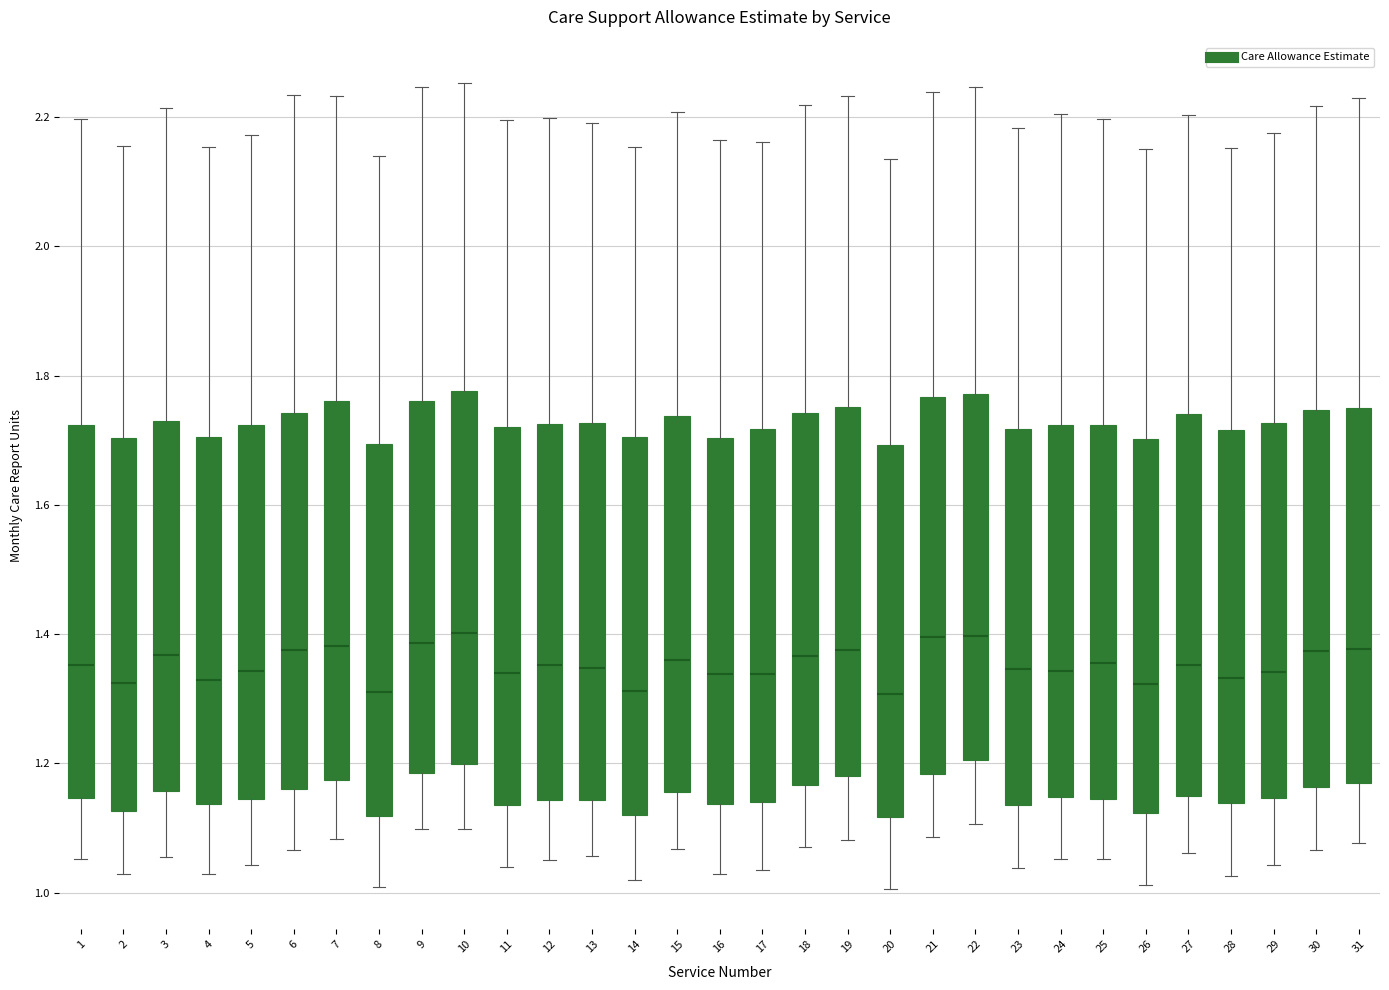

Reading left to right, read every box against the y-axis: the position of its median line, the range the box covers, and the ends of its whiskers. The values are not printed on the chart, so give them approximately, as read against the axis.

1: median 1.36, box 1.14 to 1.72, whiskers 1.06 to 2.20
2: median 1.32, box 1.12 to 1.70, whiskers 1.02 to 2.16
3: median 1.36, box 1.16 to 1.74, whiskers 1.06 to 2.22
4: median 1.32, box 1.14 to 1.70, whiskers 1.02 to 2.16
5: median 1.34, box 1.14 to 1.72, whiskers 1.04 to 2.18
6: median 1.38, box 1.16 to 1.74, whiskers 1.06 to 2.24
7: median 1.38, box 1.18 to 1.76, whiskers 1.08 to 2.24
8: median 1.32, box 1.12 to 1.70, whiskers 1.00 to 2.14
9: median 1.38, box 1.18 to 1.76, whiskers 1.10 to 2.24
10: median 1.40, box 1.20 to 1.78, whiskers 1.10 to 2.26
11: median 1.34, box 1.14 to 1.72, whiskers 1.04 to 2.20
12: median 1.36, box 1.14 to 1.72, whiskers 1.06 to 2.20
13: median 1.34, box 1.14 to 1.72, whiskers 1.06 to 2.20
14: median 1.32, box 1.12 to 1.70, whiskers 1.02 to 2.16
15: median 1.36, box 1.16 to 1.74, whiskers 1.06 to 2.20
16: median 1.34, box 1.14 to 1.70, whiskers 1.02 to 2.16
17: median 1.34, box 1.14 to 1.72, whiskers 1.04 to 2.16
18: median 1.36, box 1.16 to 1.74, whiskers 1.08 to 2.22
19: median 1.38, box 1.18 to 1.76, whiskers 1.08 to 2.24
20: median 1.30, box 1.12 to 1.70, whiskers 1.00 to 2.14
21: median 1.40, box 1.18 to 1.76, whiskers 1.08 to 2.24
22: median 1.40, box 1.20 to 1.78, whiskers 1.10 to 2.24
23: median 1.34, box 1.14 to 1.72, whiskers 1.04 to 2.18
24: median 1.34, box 1.14 to 1.72, whiskers 1.06 to 2.20
25: median 1.36, box 1.14 to 1.72, whiskers 1.06 to 2.20
26: median 1.32, box 1.12 to 1.70, whiskers 1.02 to 2.16
27: median 1.36, box 1.16 to 1.74, whiskers 1.06 to 2.20
28: median 1.34, box 1.14 to 1.72, whiskers 1.02 to 2.16
29: median 1.34, box 1.14 to 1.72, whiskers 1.04 to 2.18
30: median 1.38, box 1.16 to 1.74, whiskers 1.06 to 2.22
31: median 1.38, box 1.18 to 1.74, whiskers 1.08 to 2.22